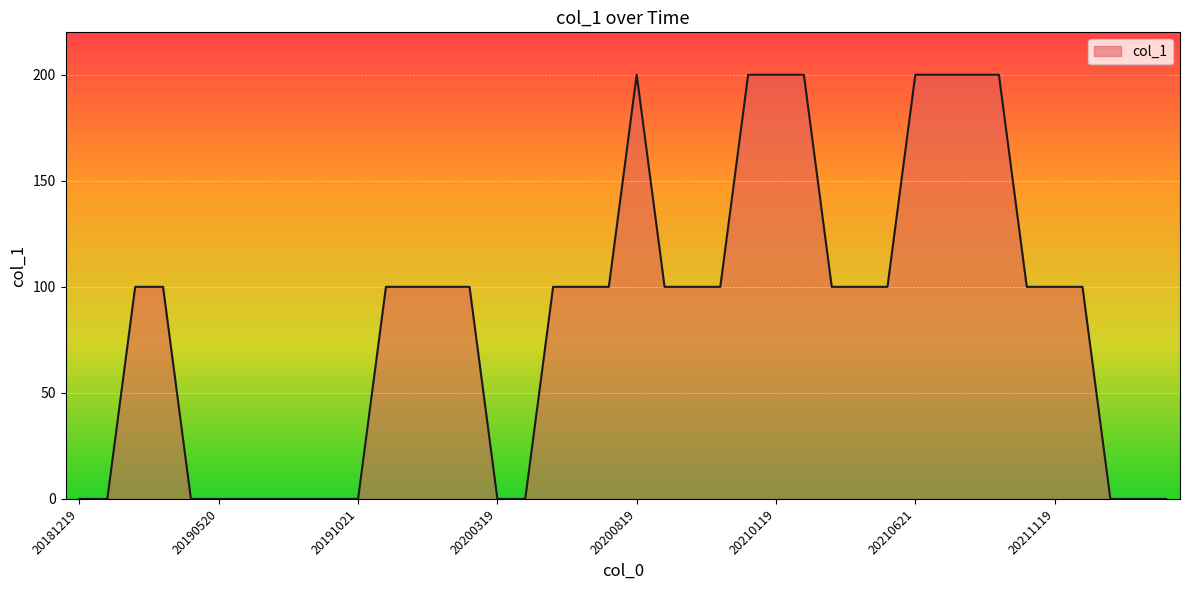

What is the sum of all values?

3400